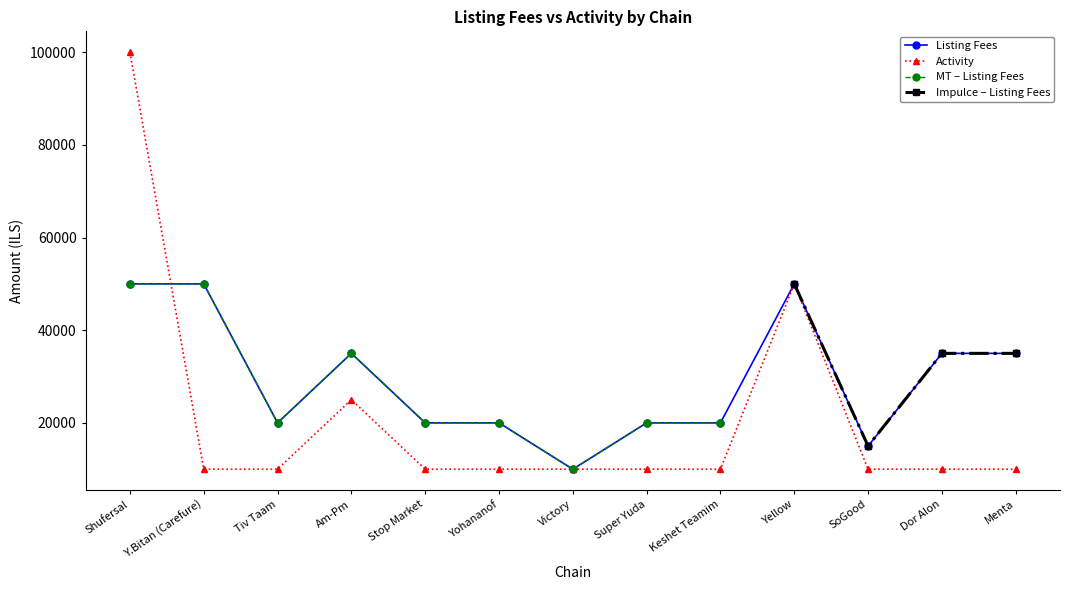

How many interior local peaks does the Activity series have?

2